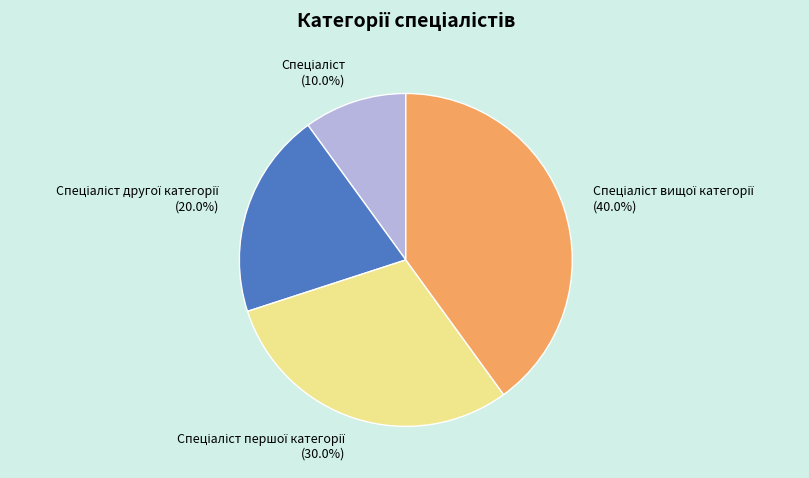

Is there a majority slice in this chart?

No